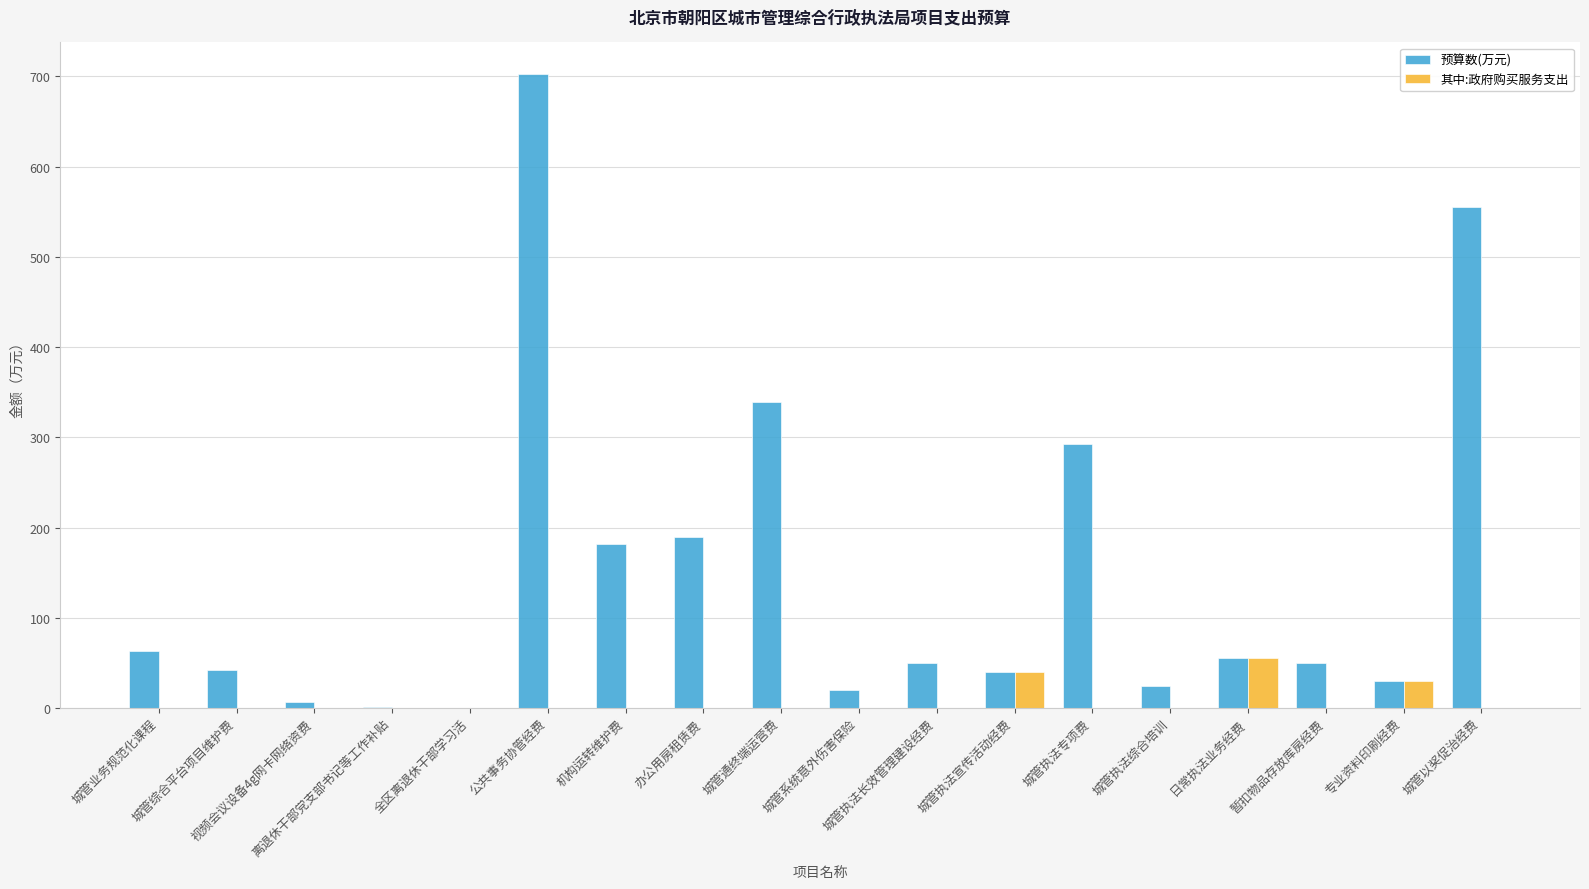

What is the sum of all 其中:政府购买服务支出 values?

125.0